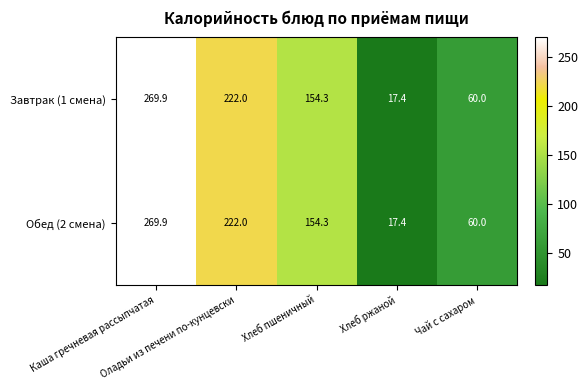

How many Завтрак (1 смена) values are between 60 and 222?

3